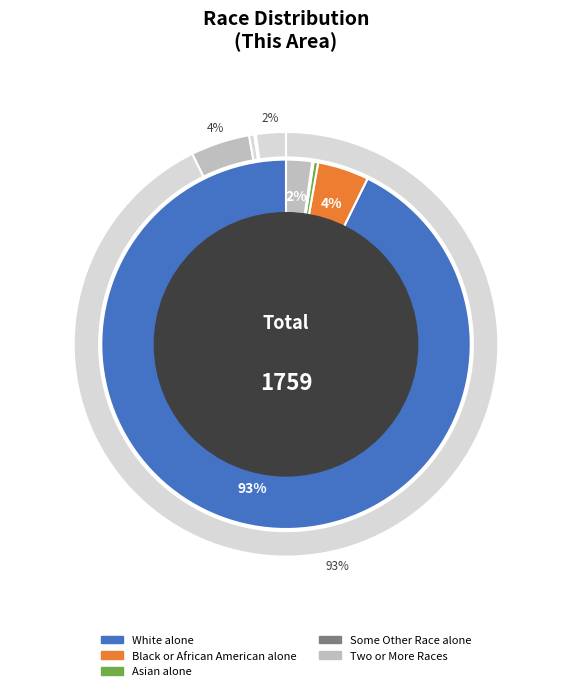

Which category accounts for the majority?

White alone